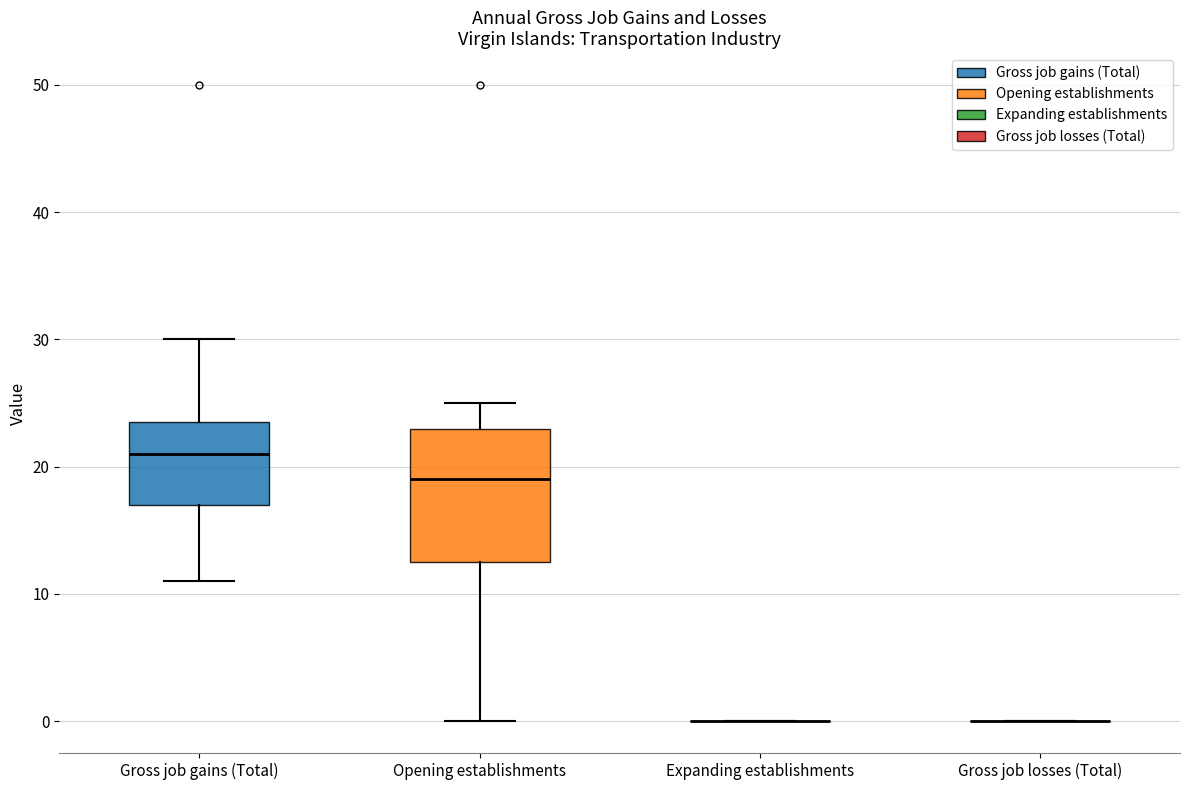

Which box is the tallest, from its lower edge to its upper edge?

Opening establishments